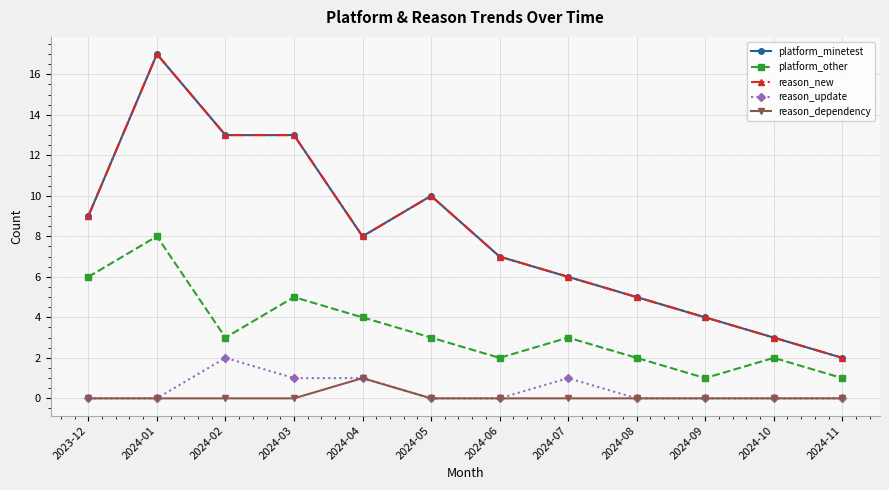

What is the difference between the second highest and minimum values in the platform_minetest series?

11